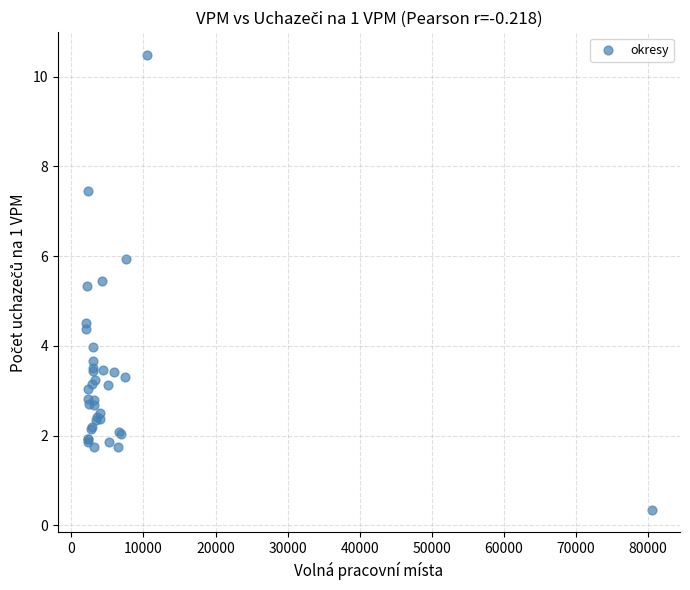

What Y value in the scatter plot is closest to 5?

5.3